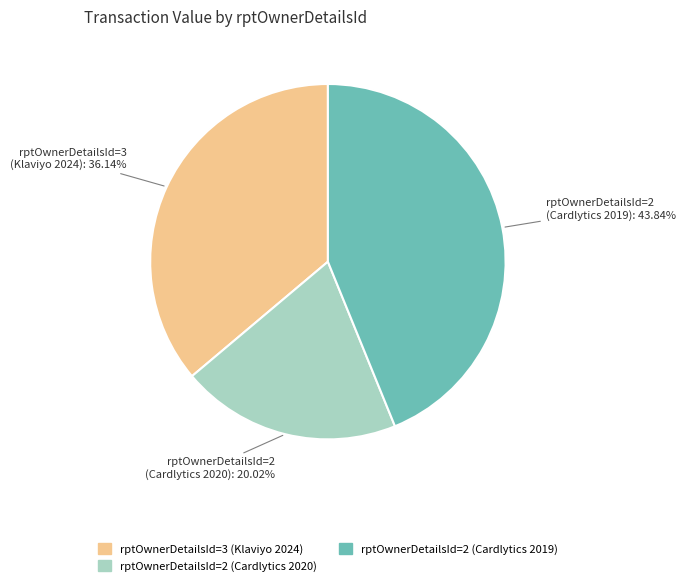

Which has a higher value, rptOwnerDetailsId=3 (Klaviyo 2024) or rptOwnerDetailsId=2 (Cardlytics 2019)?

rptOwnerDetailsId=2 (Cardlytics 2019)